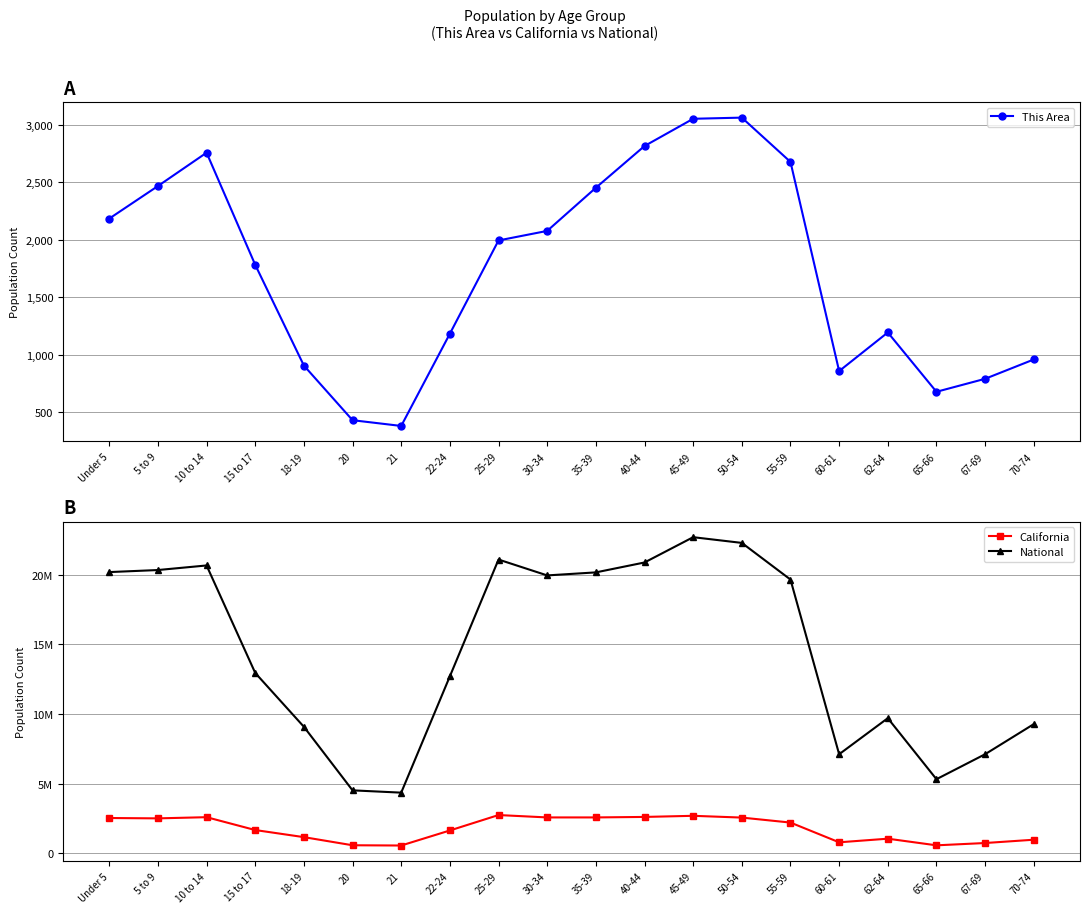

Which has a higher value, 25-29 or 18-19?

25-29